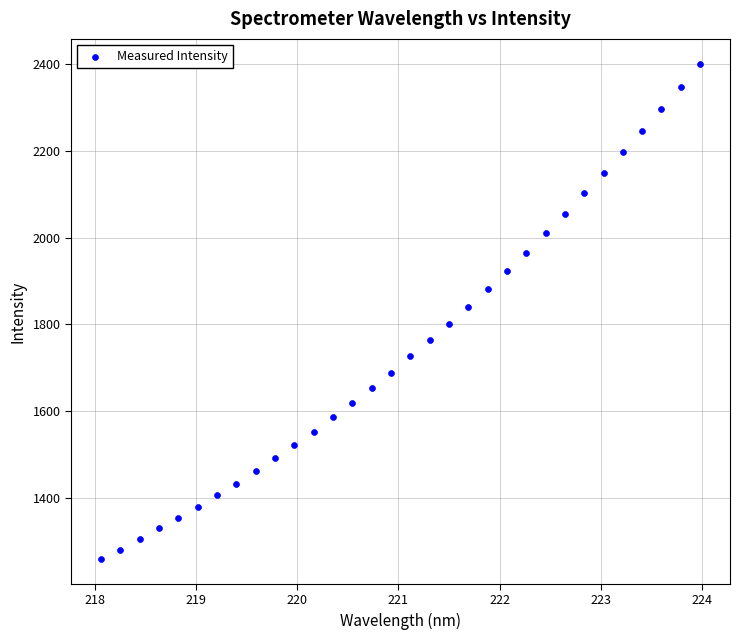

What is the range of X values (max minus min)?

5.9